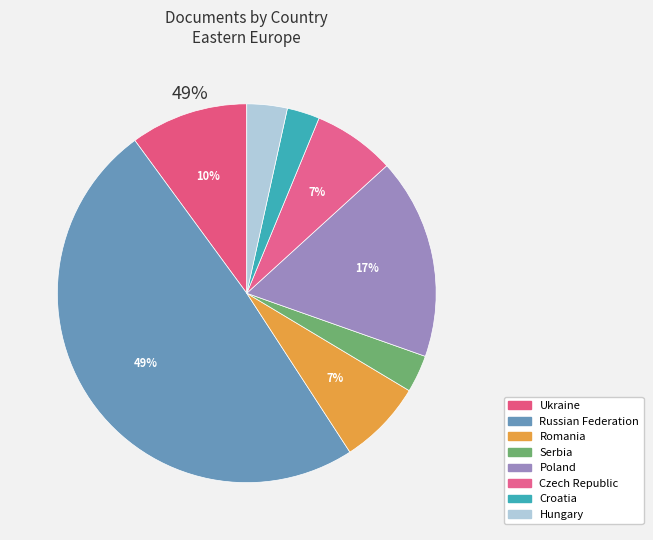

Is Russian Federation the majority of the pie?

No